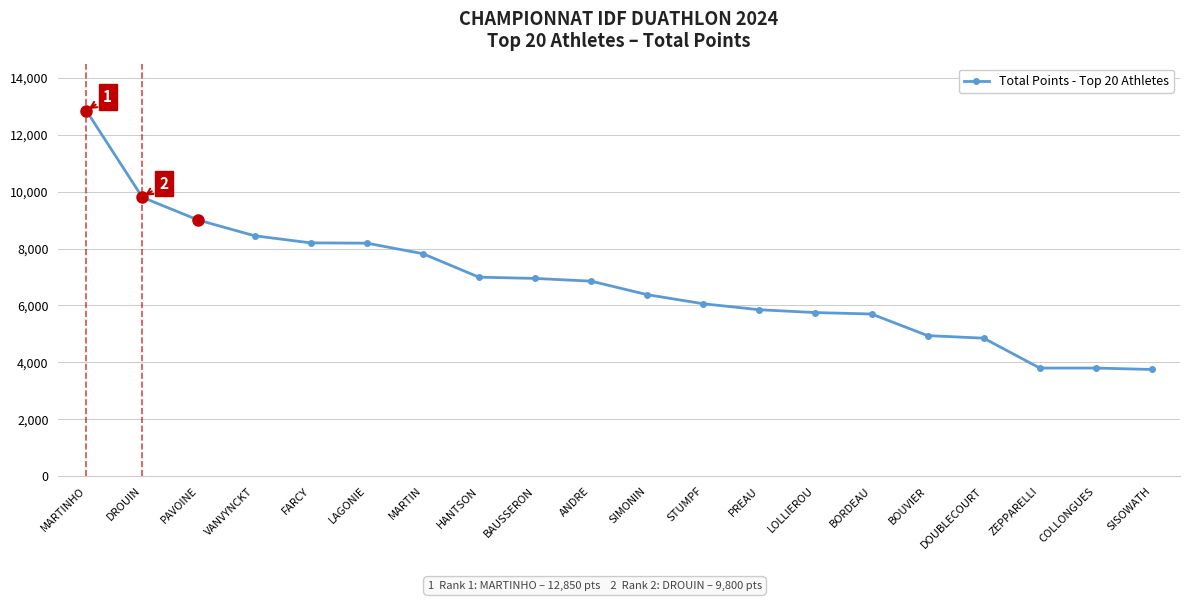

What is the smallest value displayed?

3750